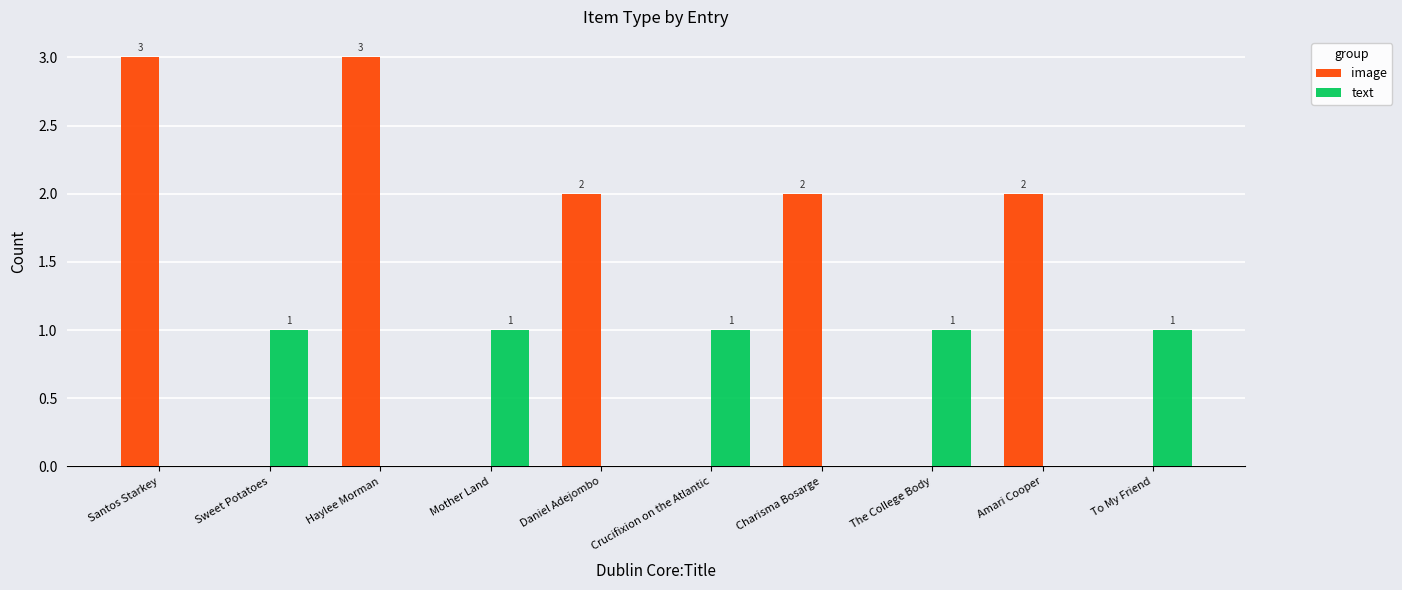

Which series has the largest total across all categories?

image